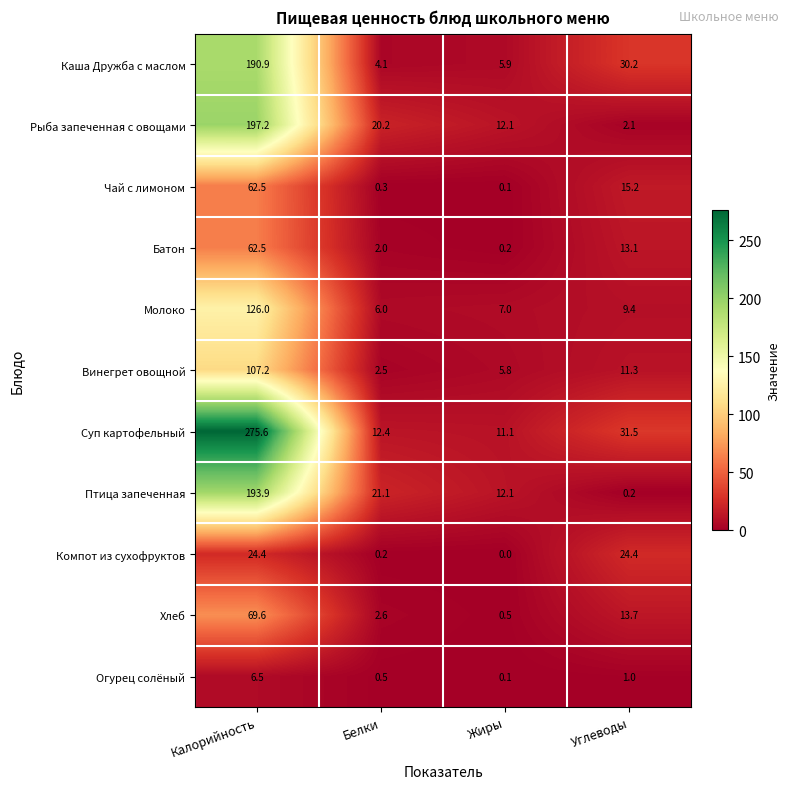

At which label is Огурец солёный closest to 3?

Углеводы